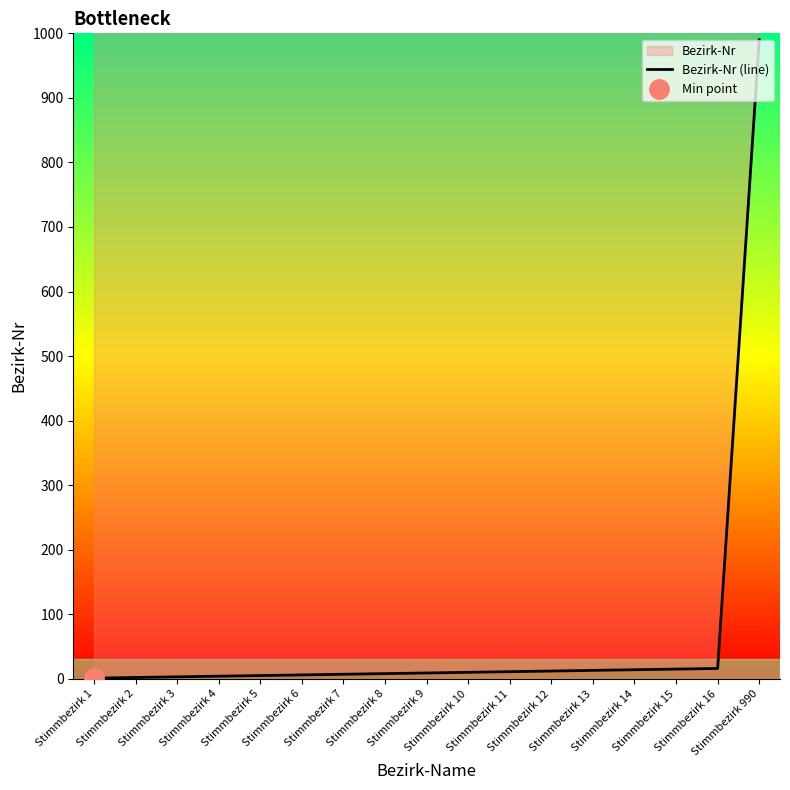

True or false: the data has more than 1 interior local peaks.

False